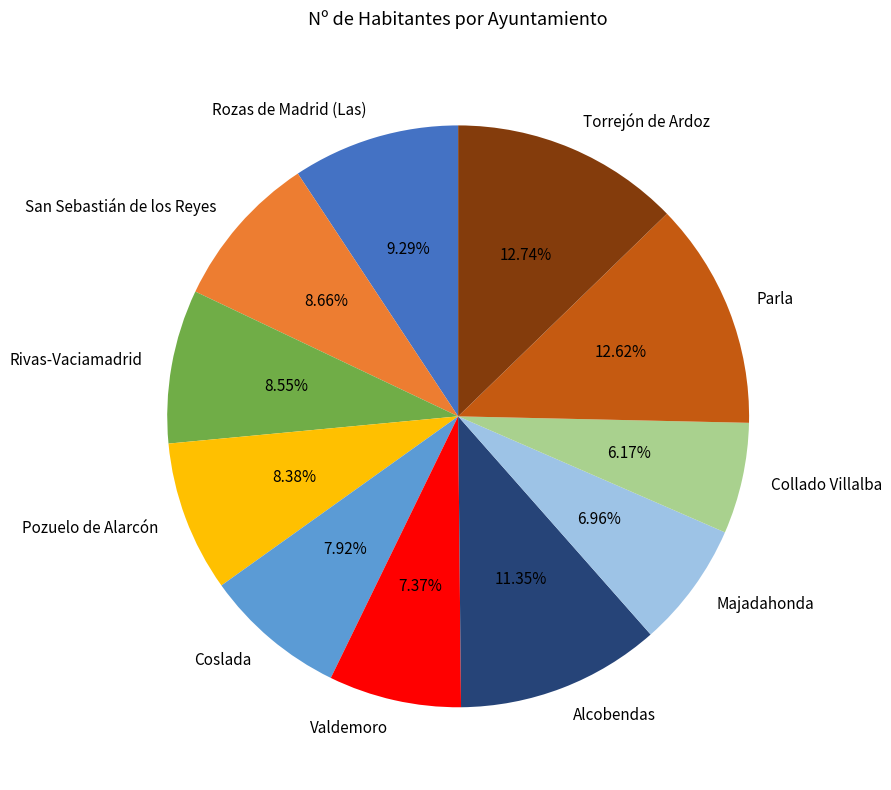

Is it true that Parla is 13% of the pie?

True